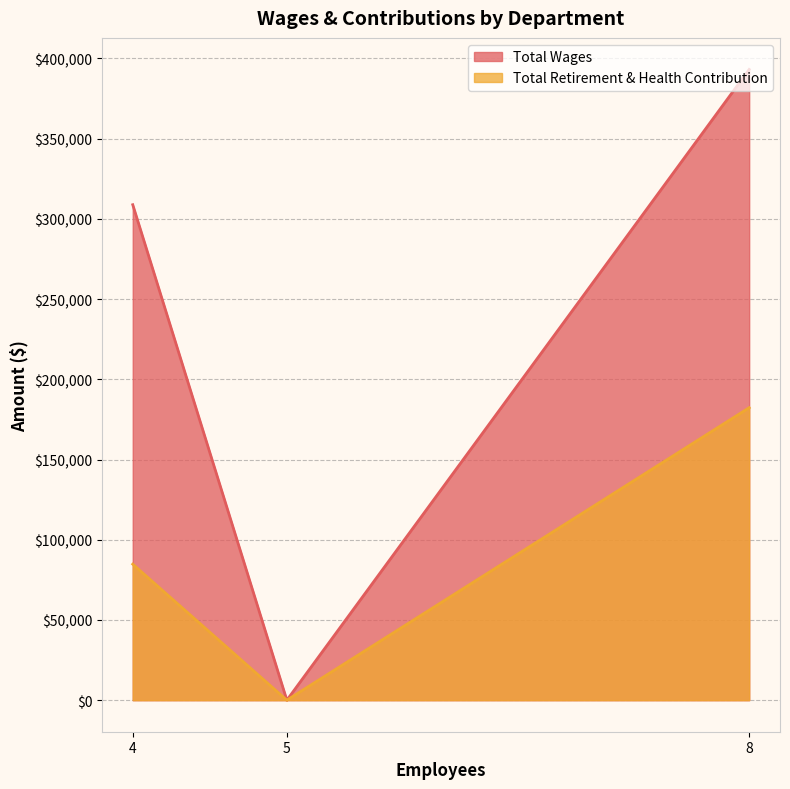

Which series has the widest spread of values?

Total Wages